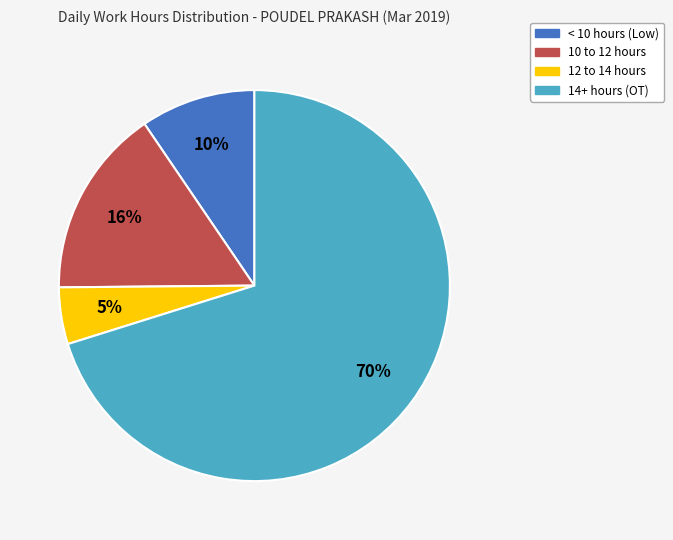

To the nearest percent, what is the average slice percentage?

25%